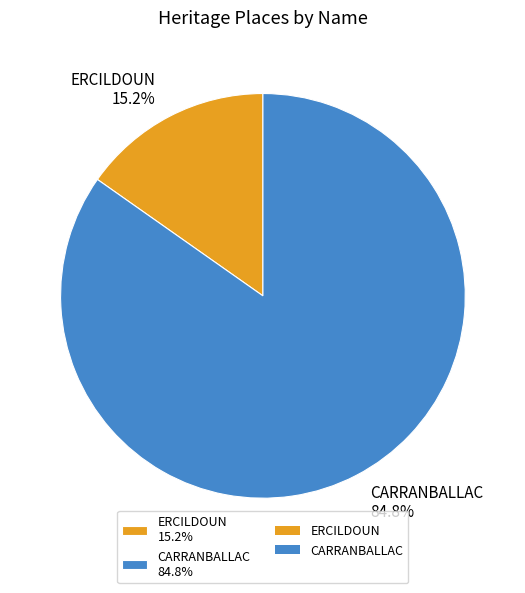

What is the total percentage of ERCILDOUN and CARRANBALLAC?

100.0%